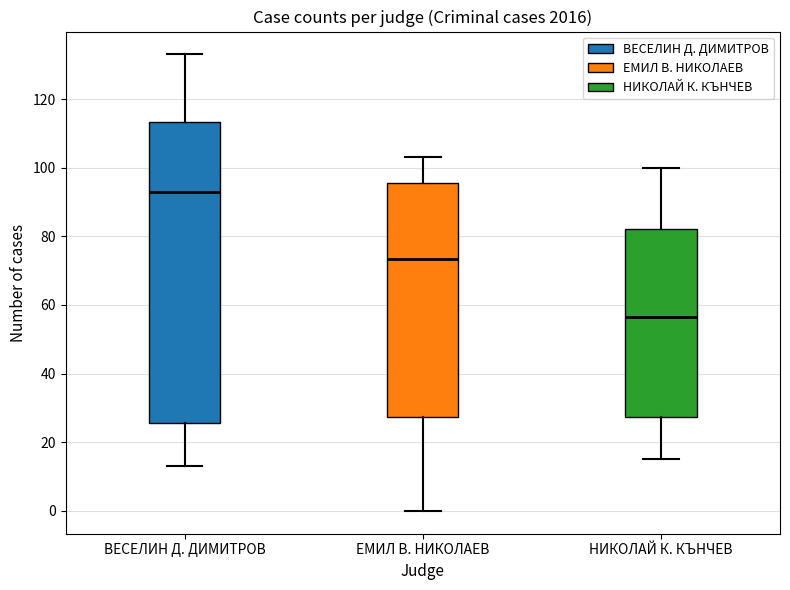

Which box's median line is the highest?

ВЕСЕЛИН Д. ДИМИТРОВ